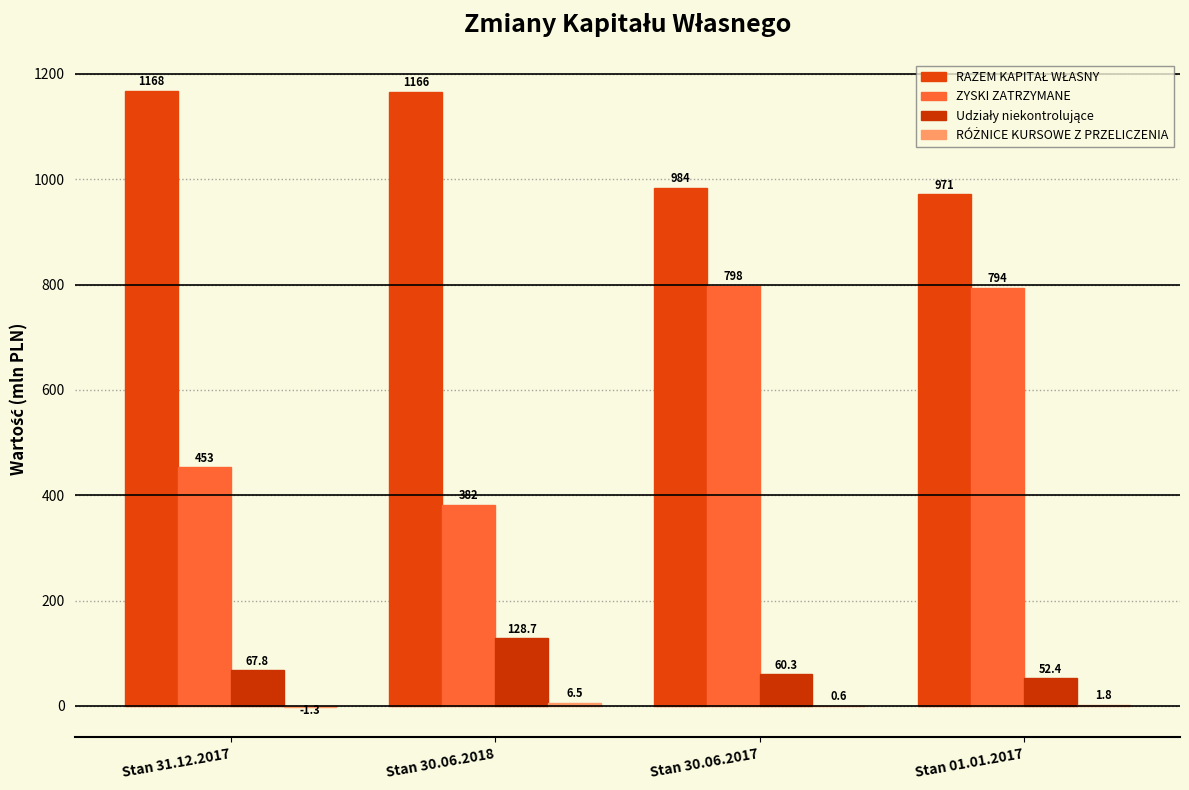

What is the sum of the Udziały niekontrolujące values at Stan 31.12.2017 and Stan 30.06.2017?

128.1